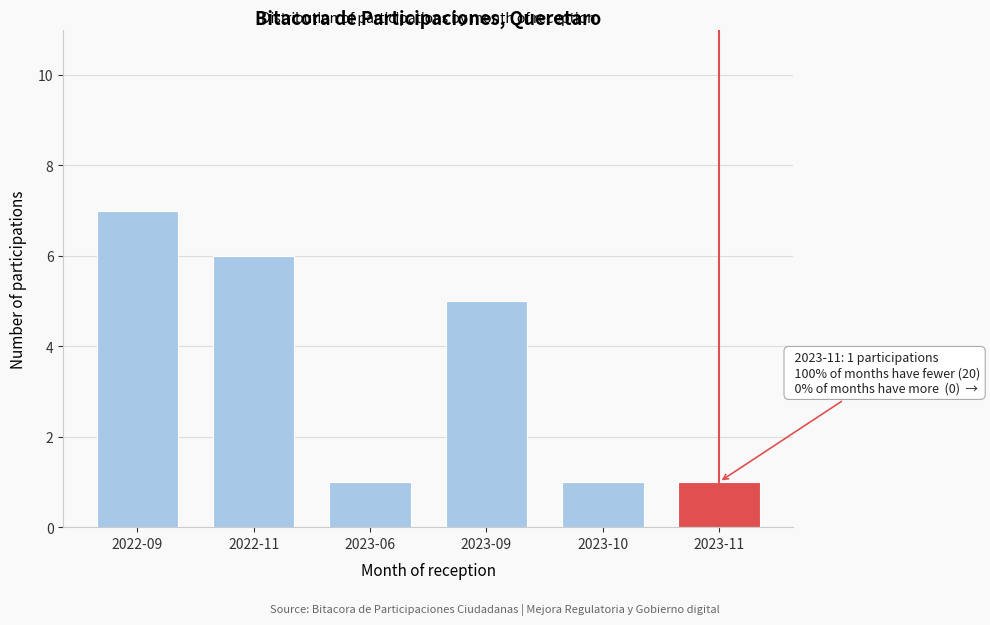

Reading left to right, extract all data points from this chart.

7	6	1	5	1	1